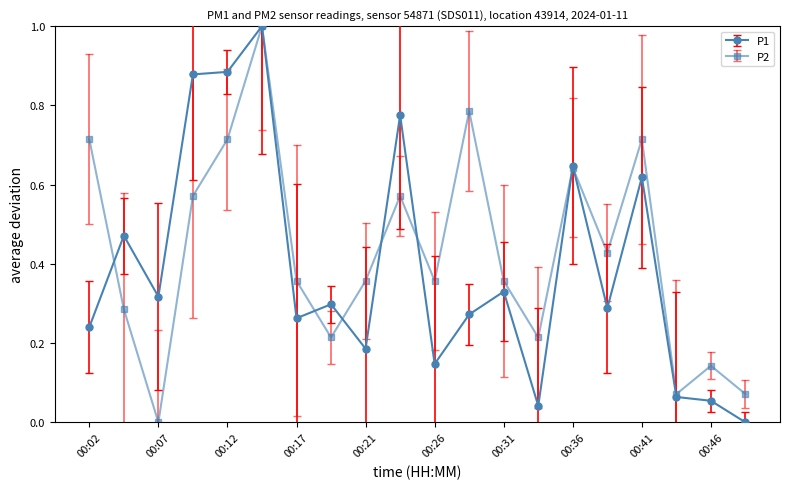

True or false: P2 has more than 1 interior local peaks.

True